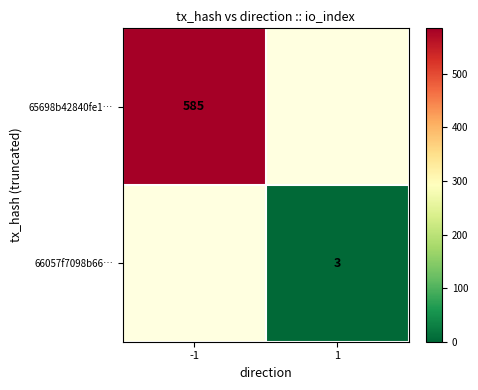

True or false: 65698b42840fe1… has a value of 394 at -1.

False